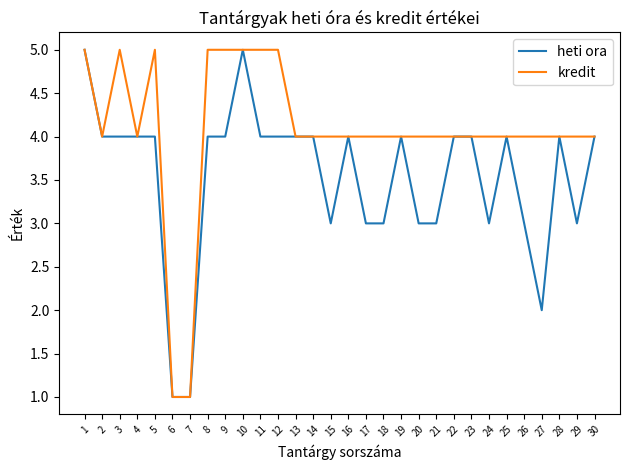

Which series has the largest total across all categories?

kredit